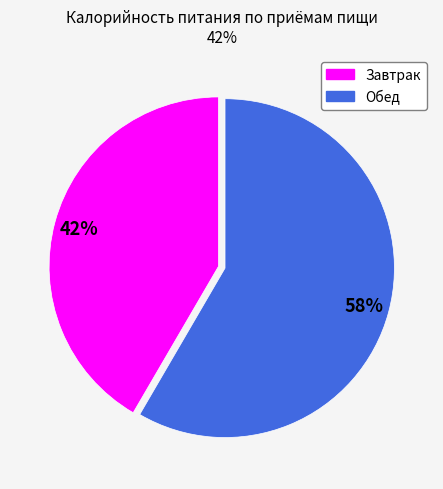

What percentage is the Завтрак slice, to the nearest percent?

42%